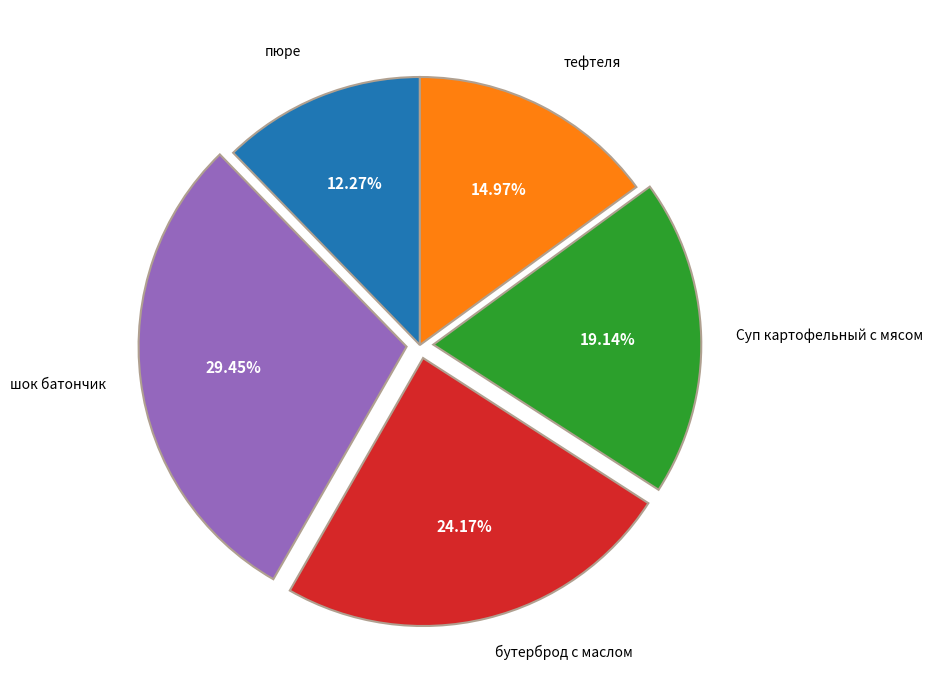

What is the ratio of the value at шок батончик to the value at тефтеля?

2.0